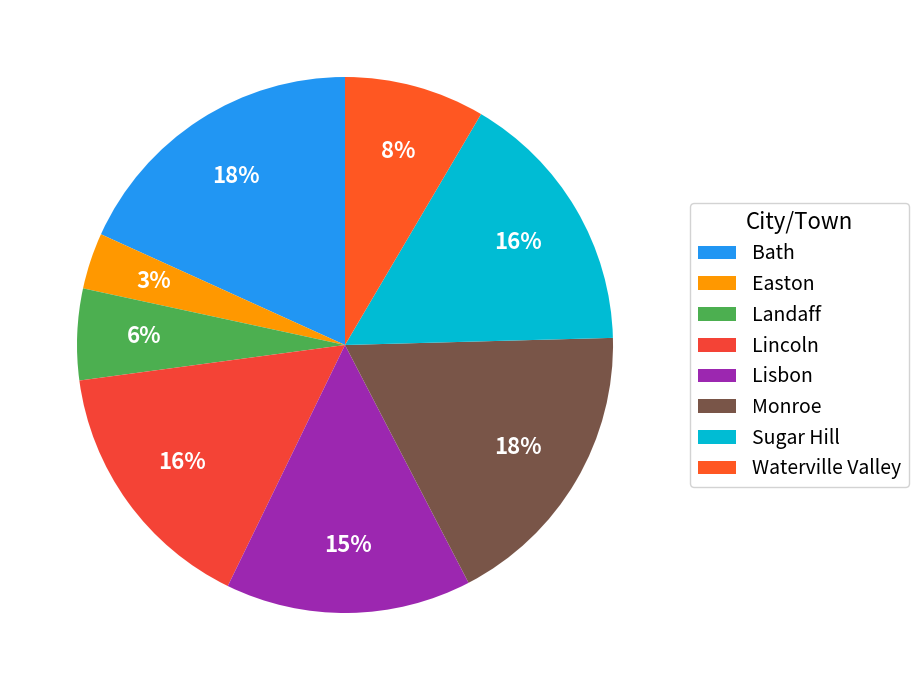

What percentage is NOT represented by Bath?

81.8%